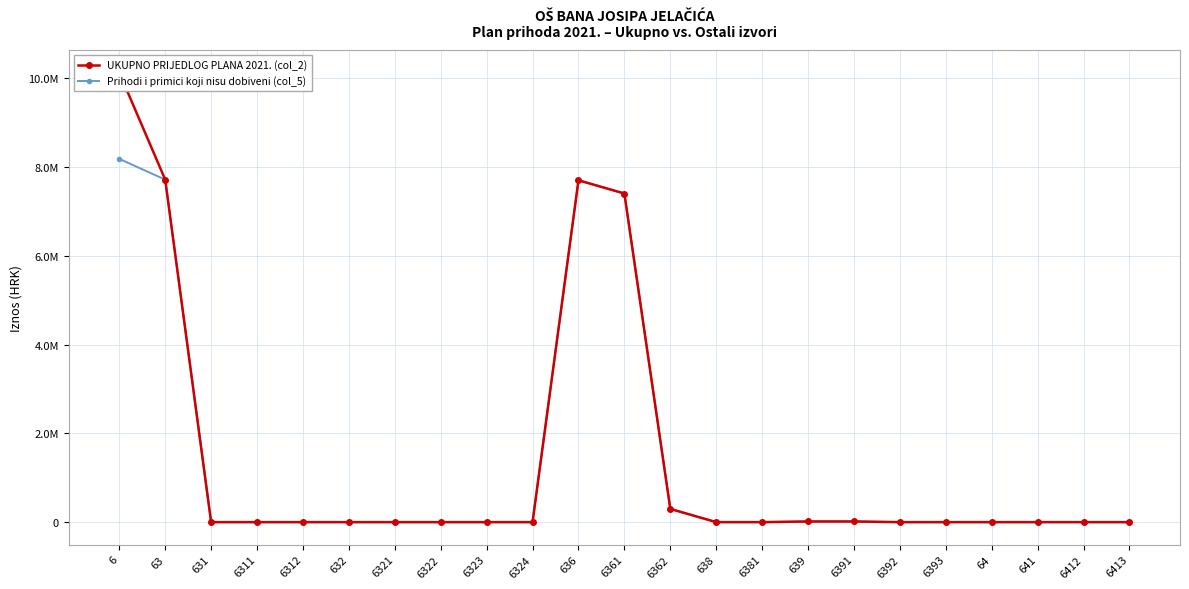

Is it true that UKUPNO PRIJEDLOG PLANA 2021. (col_2) equals 15000 at 6391?

True